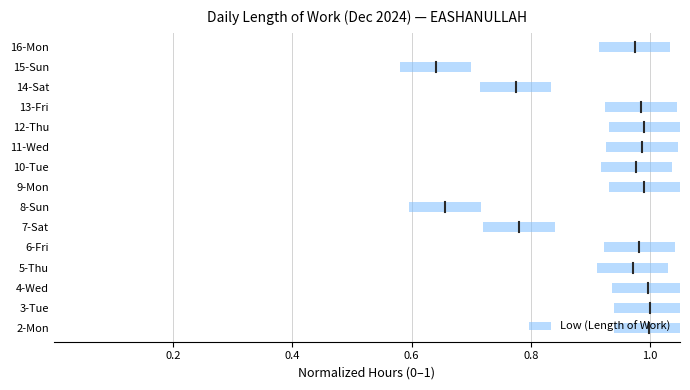

Is it true that the value at 0.2 is -0.4?

False